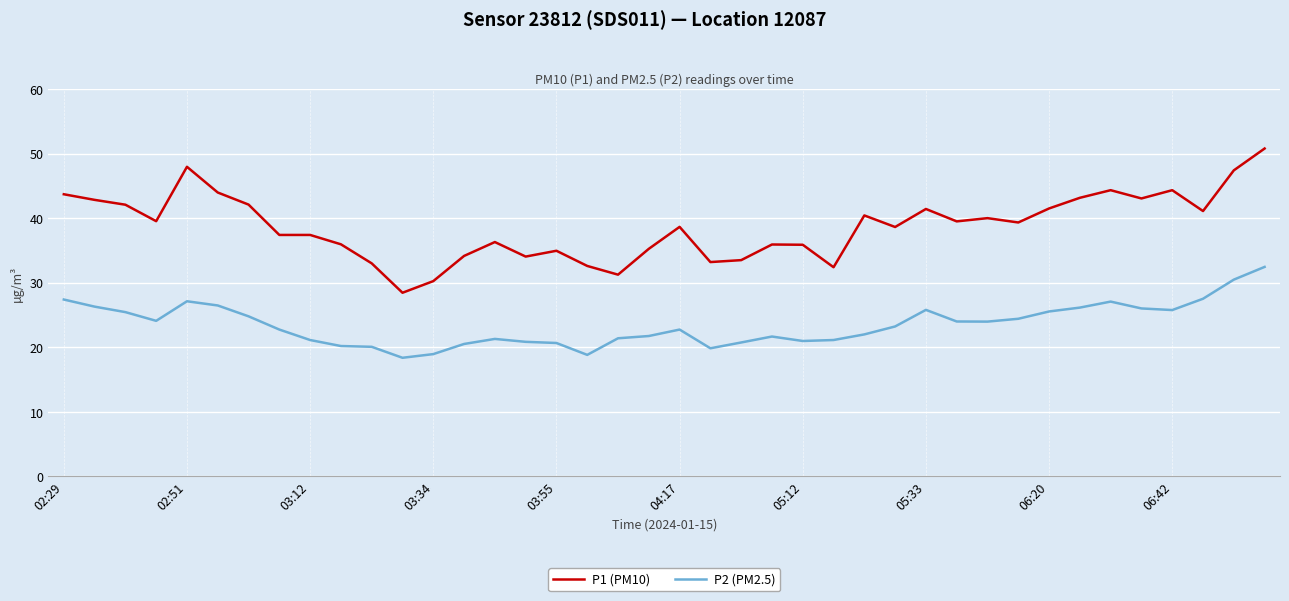

Which series has the largest total across all categories?

P1 (PM10)